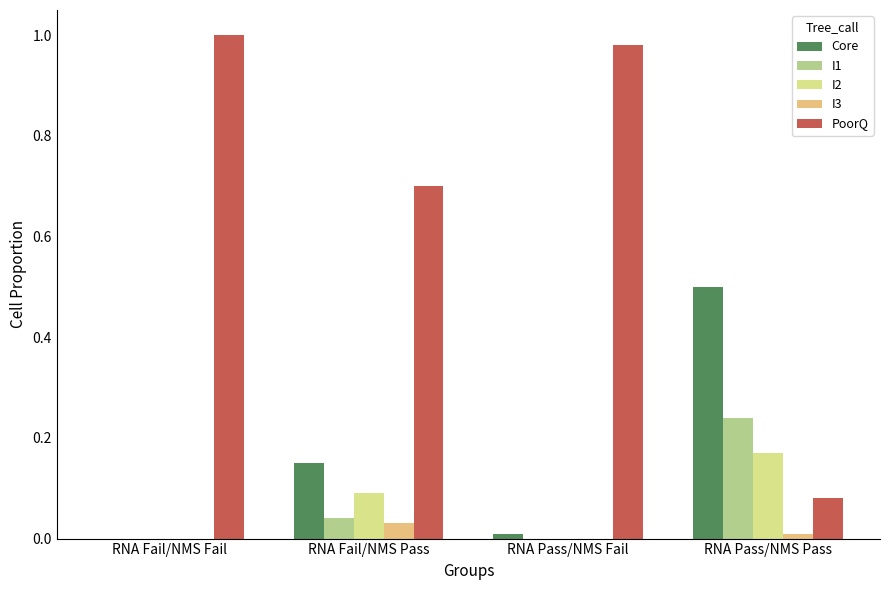

Between RNA Fail/NMS Fail and RNA Fail/NMS Pass, which series saw the biggest shift?

PoorQ